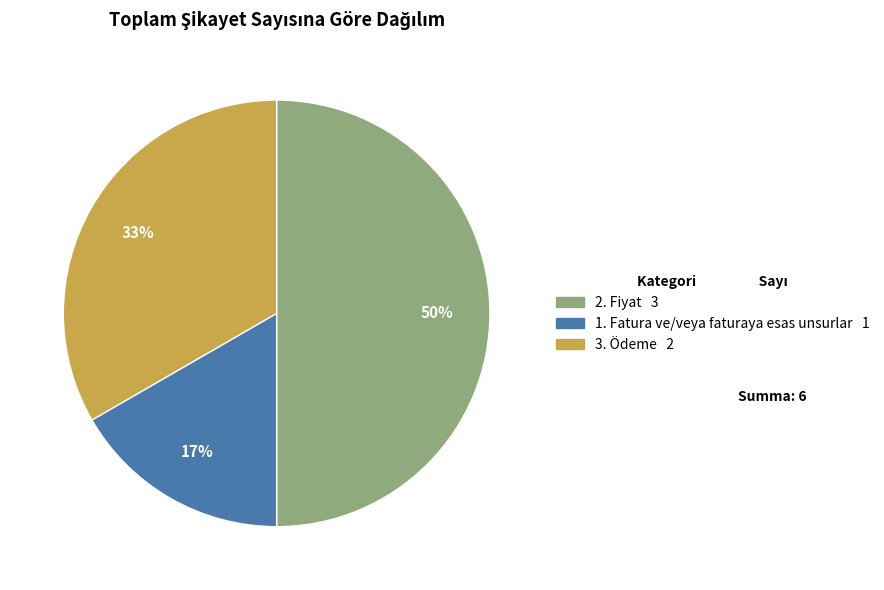

Rank the categories by value from highest to lowest.

2. Fiyat, 3. Ödeme, 1. Fatura ve/veya faturaya esas unsurlar